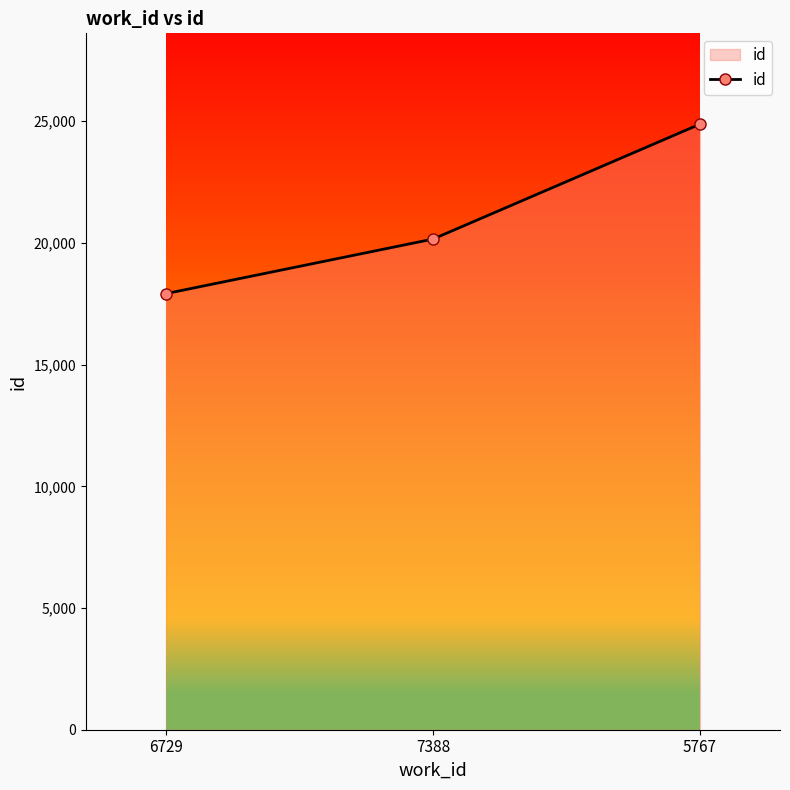

What is the label of the 1st point from the right?

5767